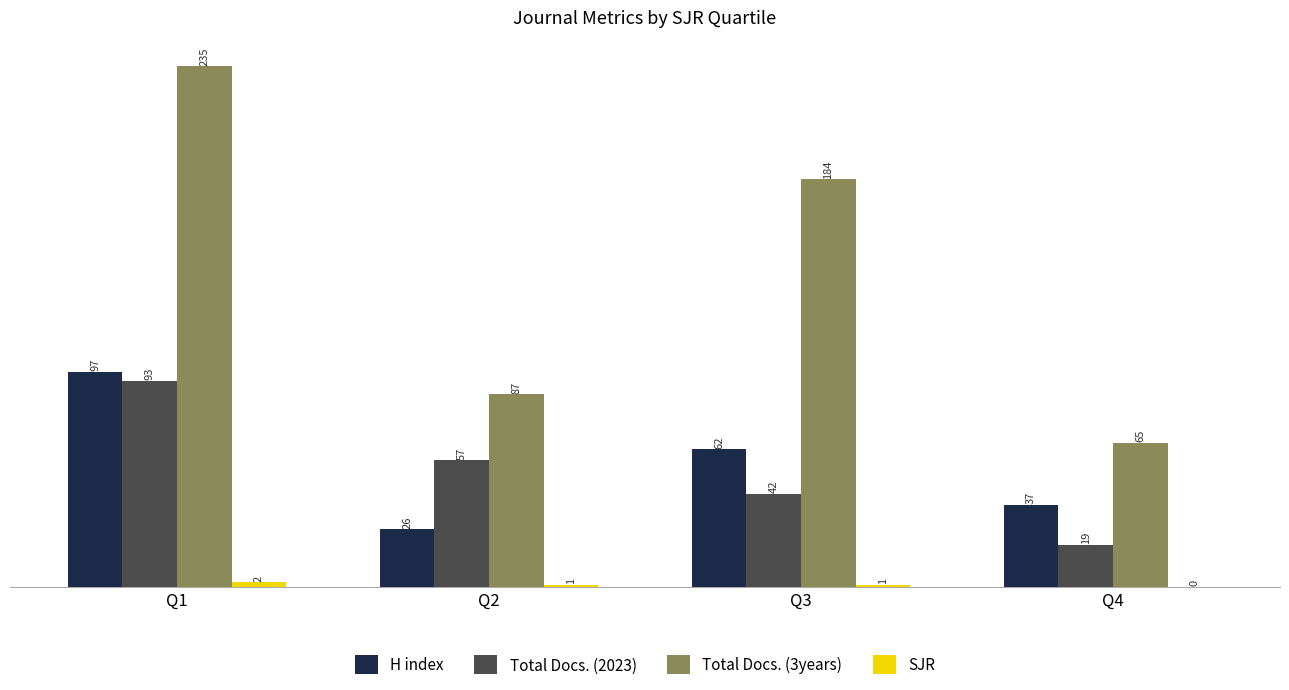

Which label corresponds to the largest value in the chart?

Q1